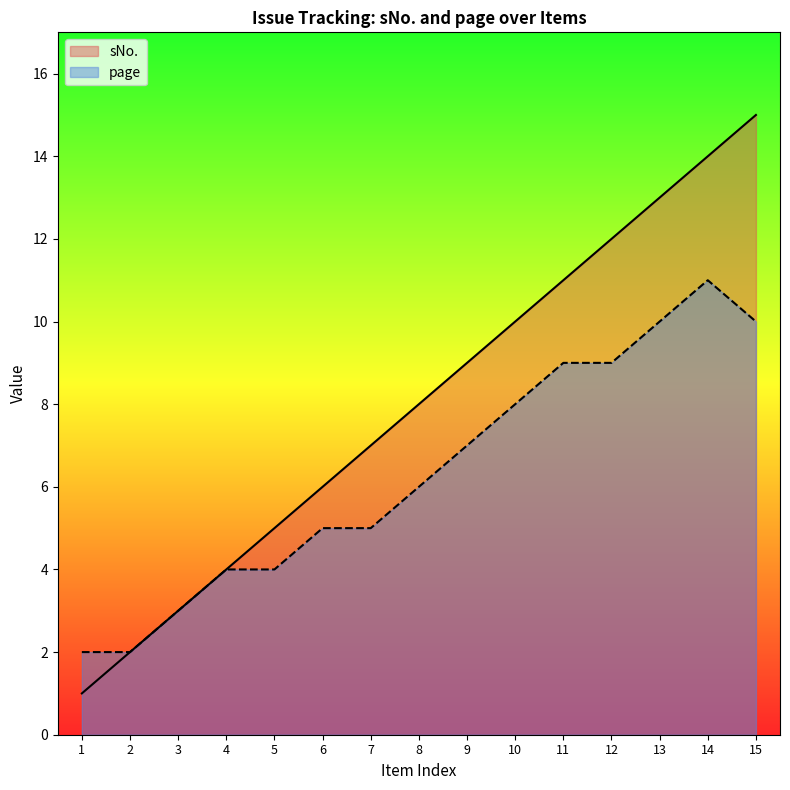

Which has a higher value, 7 or 8?

8